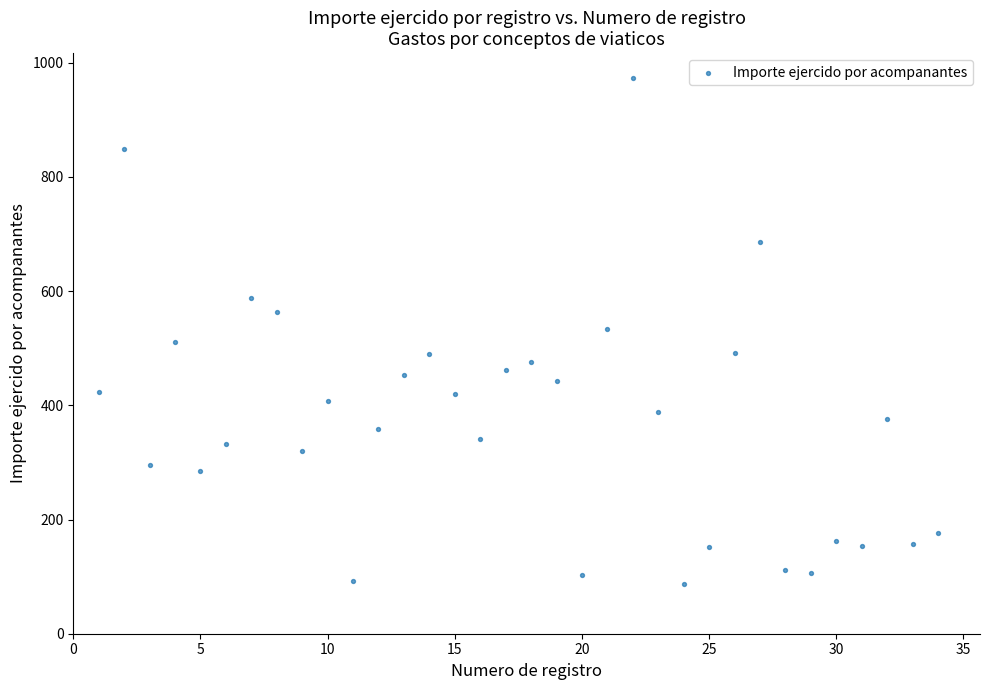

What is the range of X values (max minus min)?

33.0